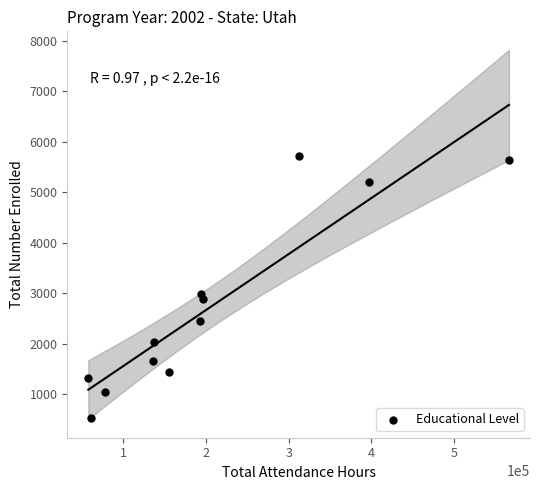

What is the average Y value?

2740